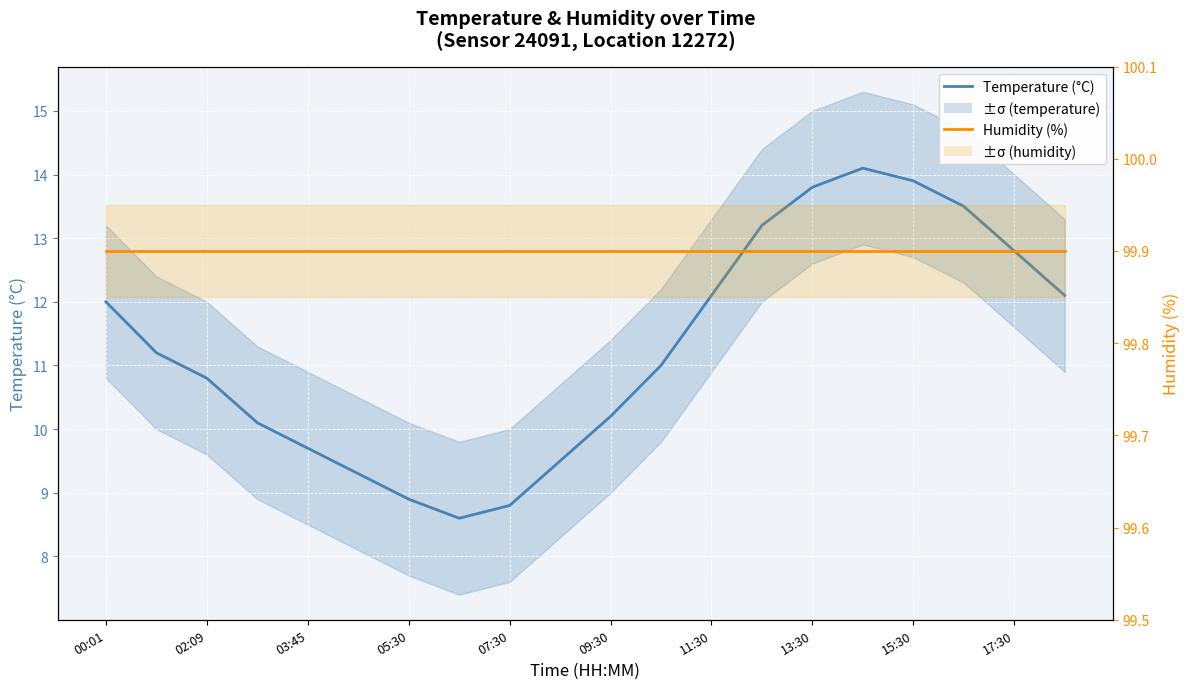

Is the value of Temperature (°C) at 19 greater than the value of Humidity (%) at 12?

No